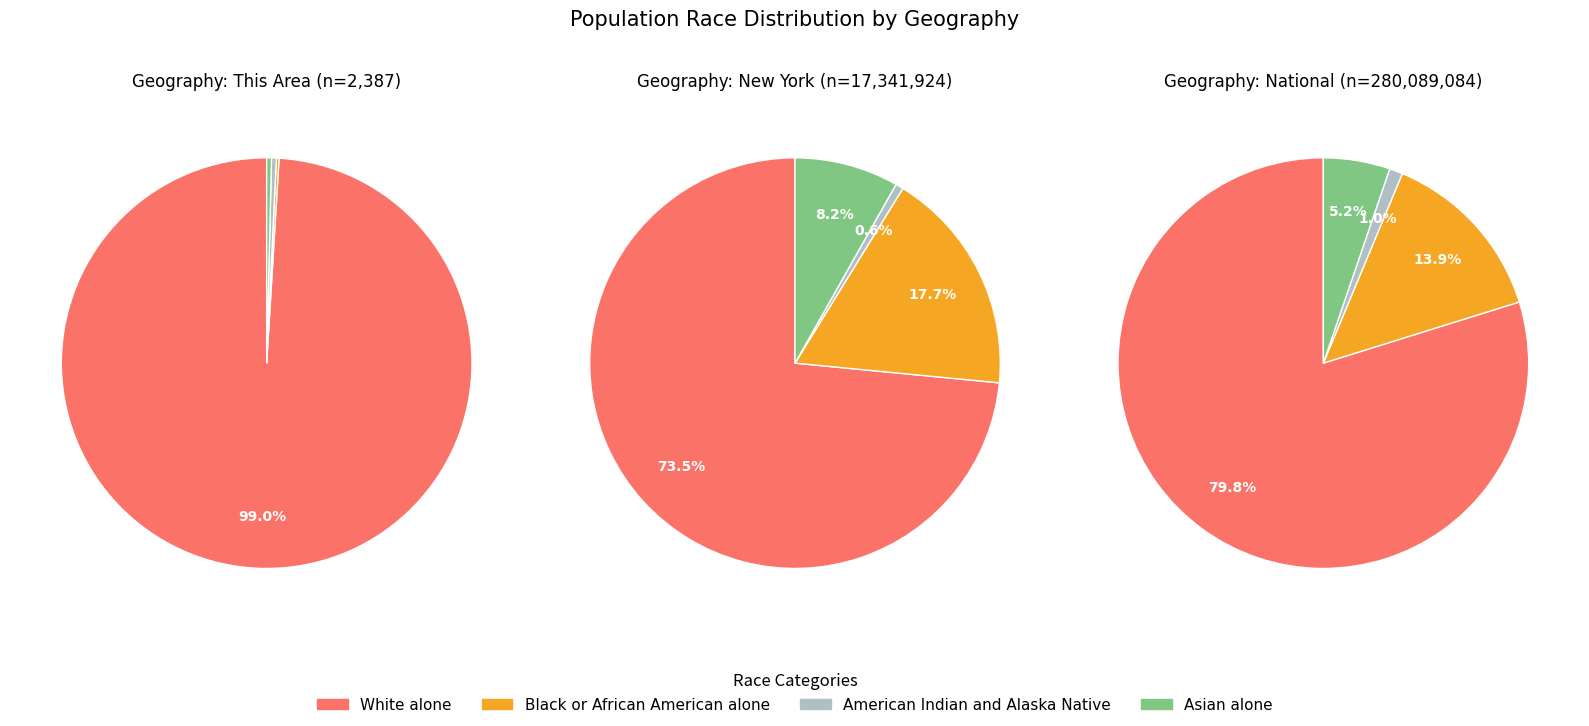

Which has a higher value, New York or This Area?

New York